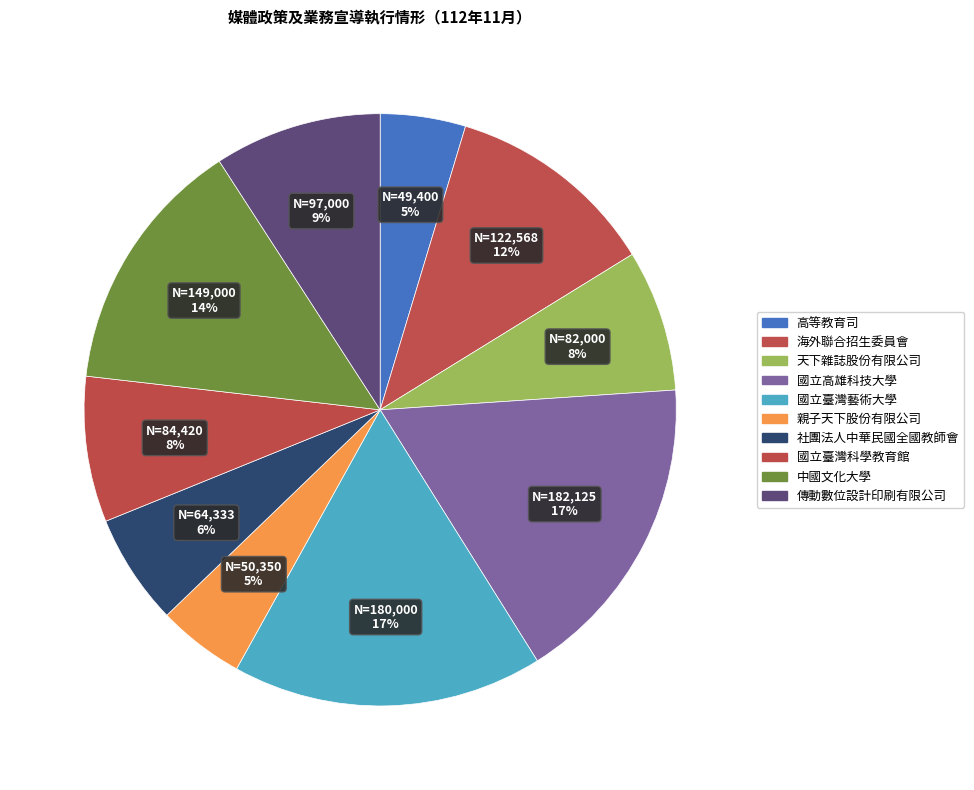

To the nearest percent, what is the difference between the largest and smallest slice percentages?

13%